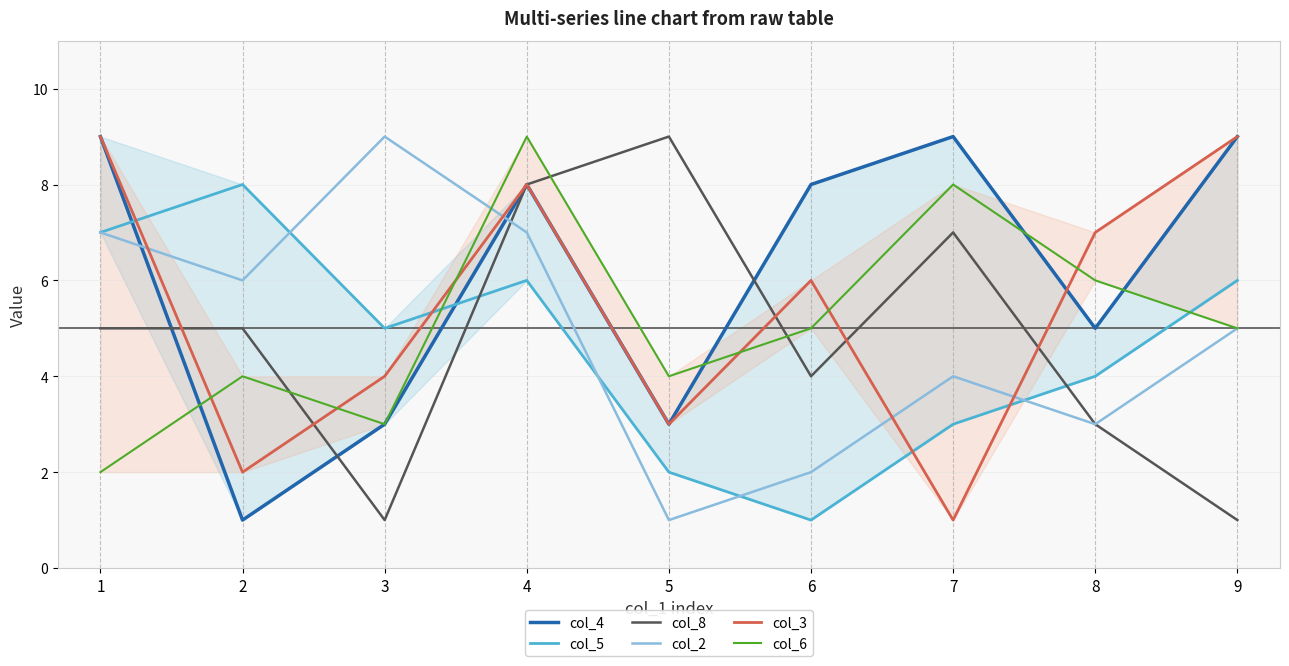

At which label is col_4 closest to 5?

8